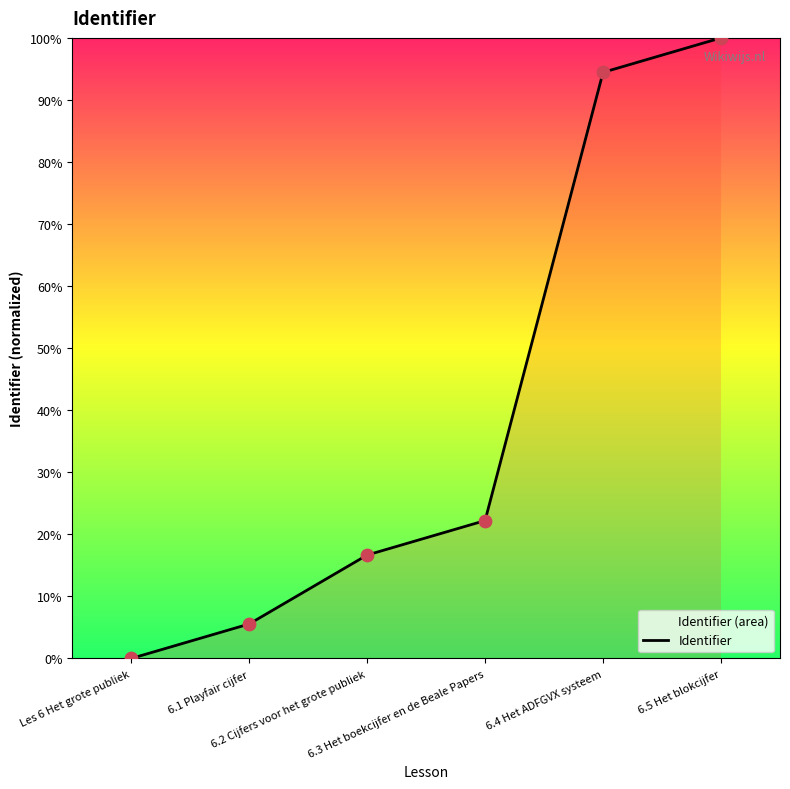

Between Les 6 Het grote publiek and 6.3 Het boekcijfer en de Beale Papers, which is larger?

6.3 Het boekcijfer en de Beale Papers